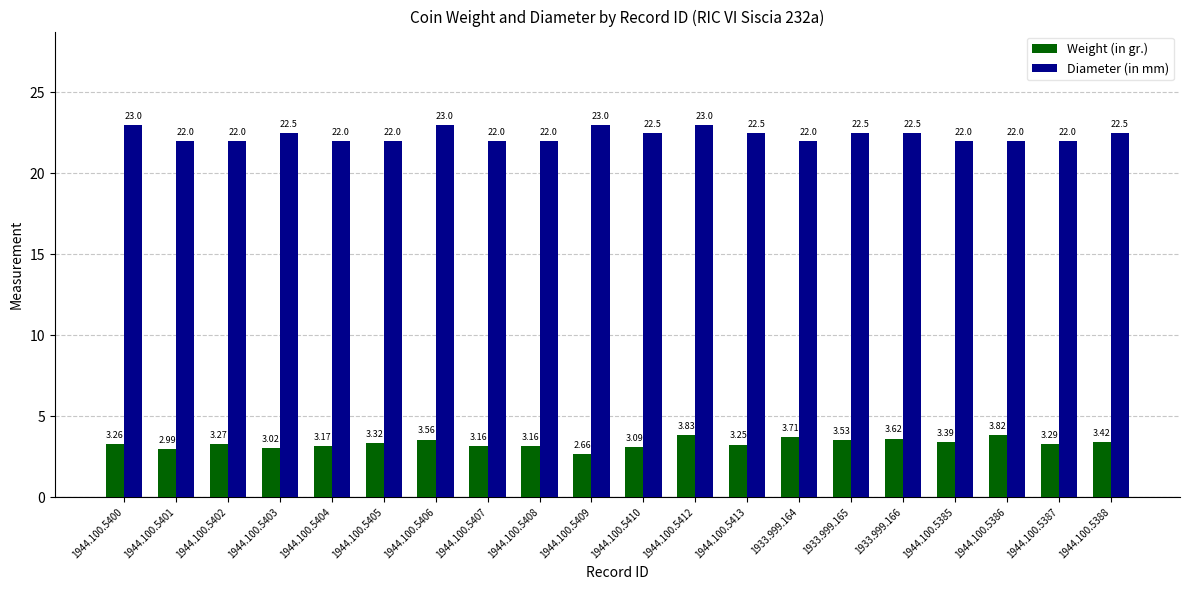

What is the maximum value for Diameter (in mm)?

23.0